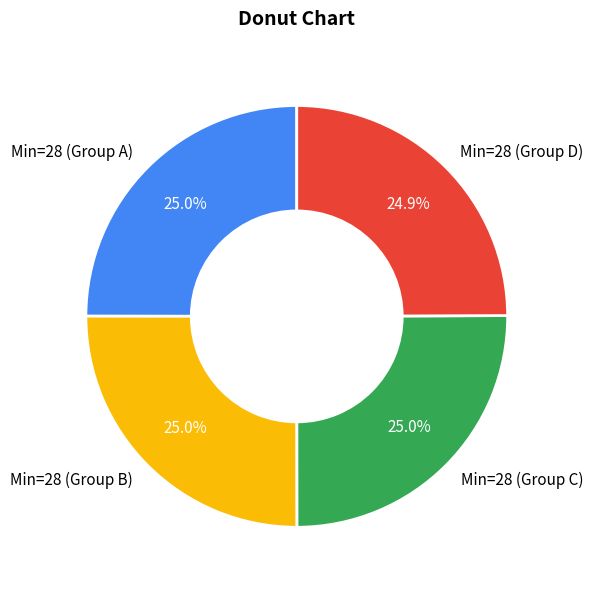

What portion of the pie excludes Min=28 (Group A)?

75.0%